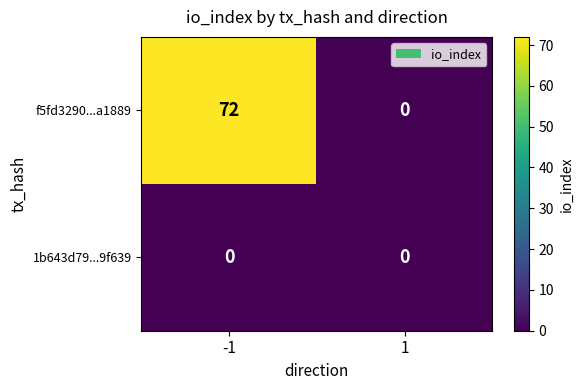

List the series in order of their overall mean, lowest first.

1b643d79...9f639, f5fd3290...a1889